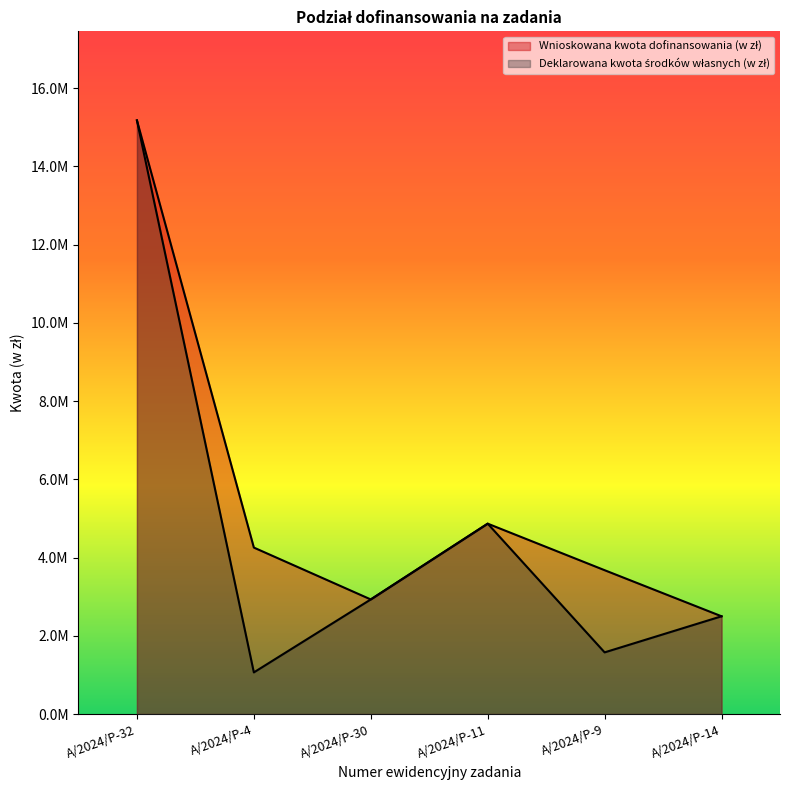

What is the greatest value displayed?

15173200.0